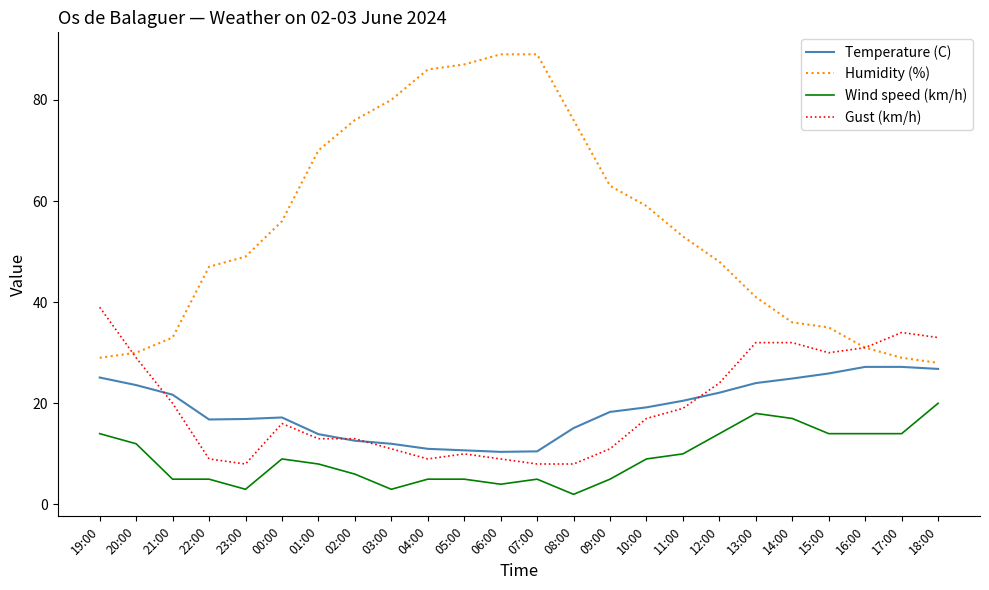

True or false: Temperature (C) has a value of 9.2 at 00:00.

False